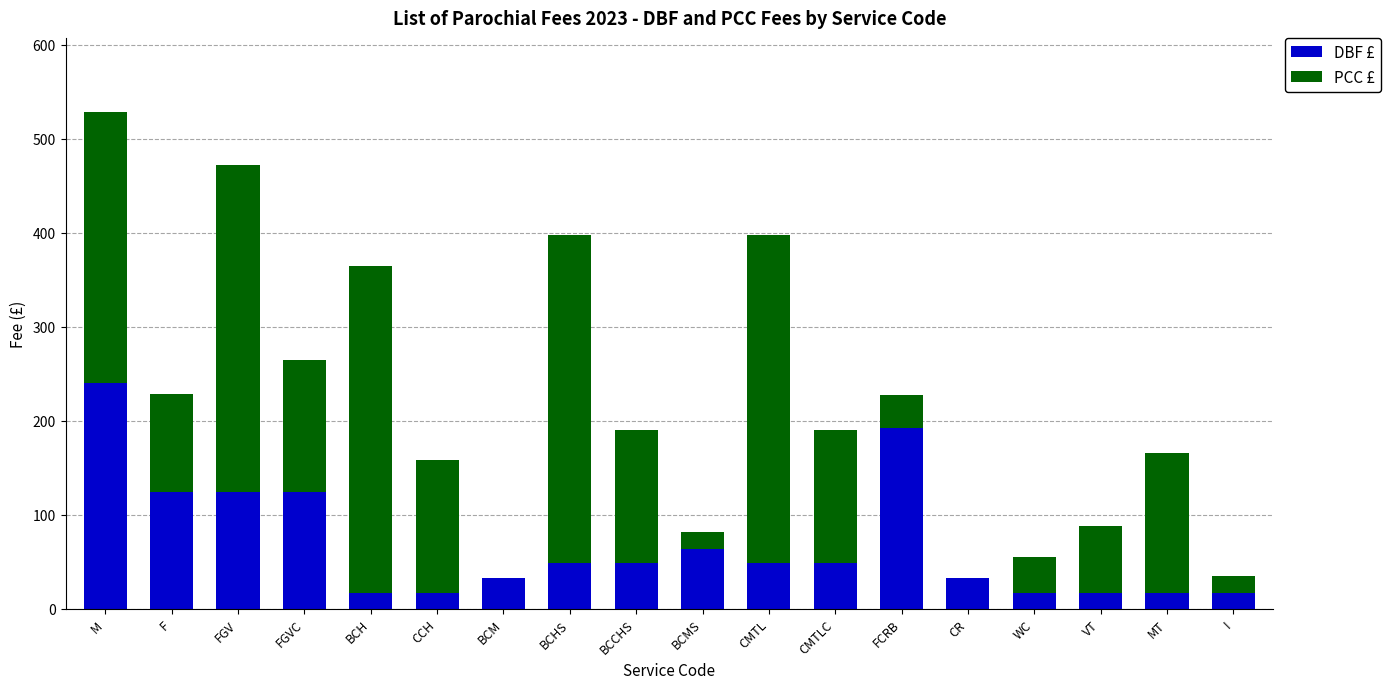

What is the sum of all DBF £ values?

1232